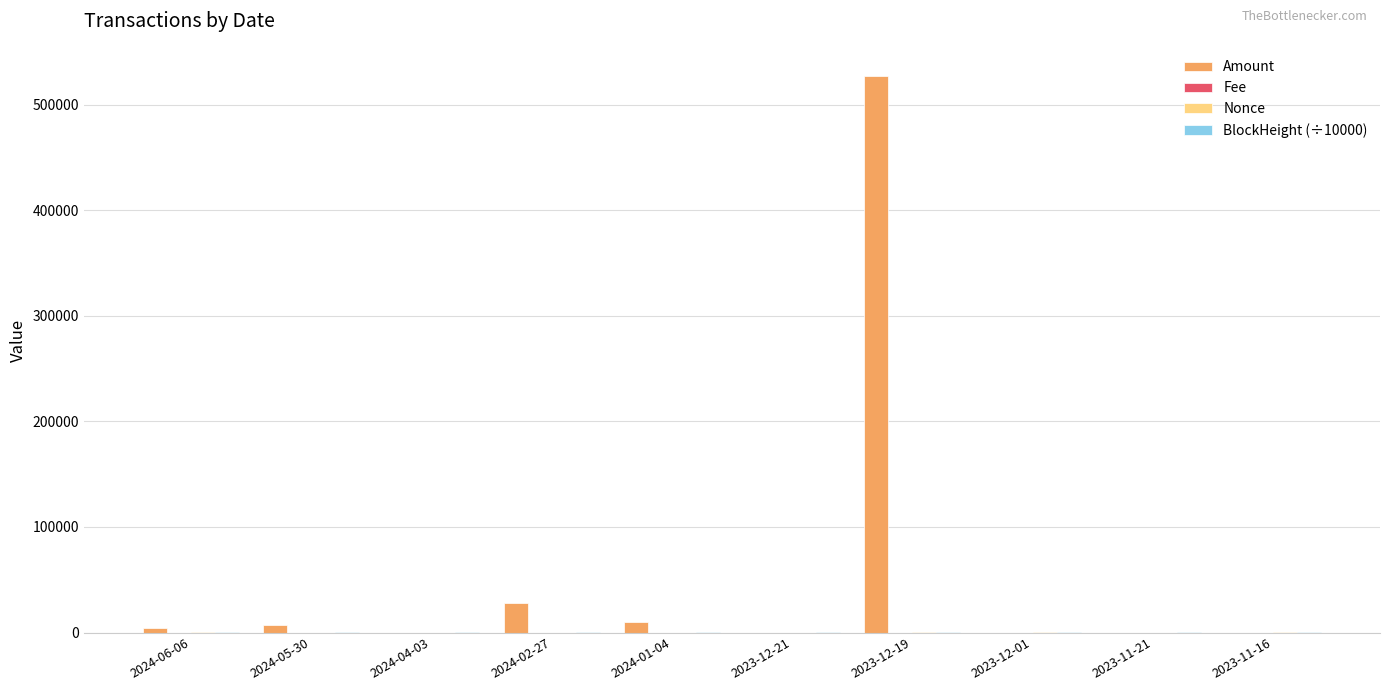

What is the total value across all series at 2024-05-30?

7540.9